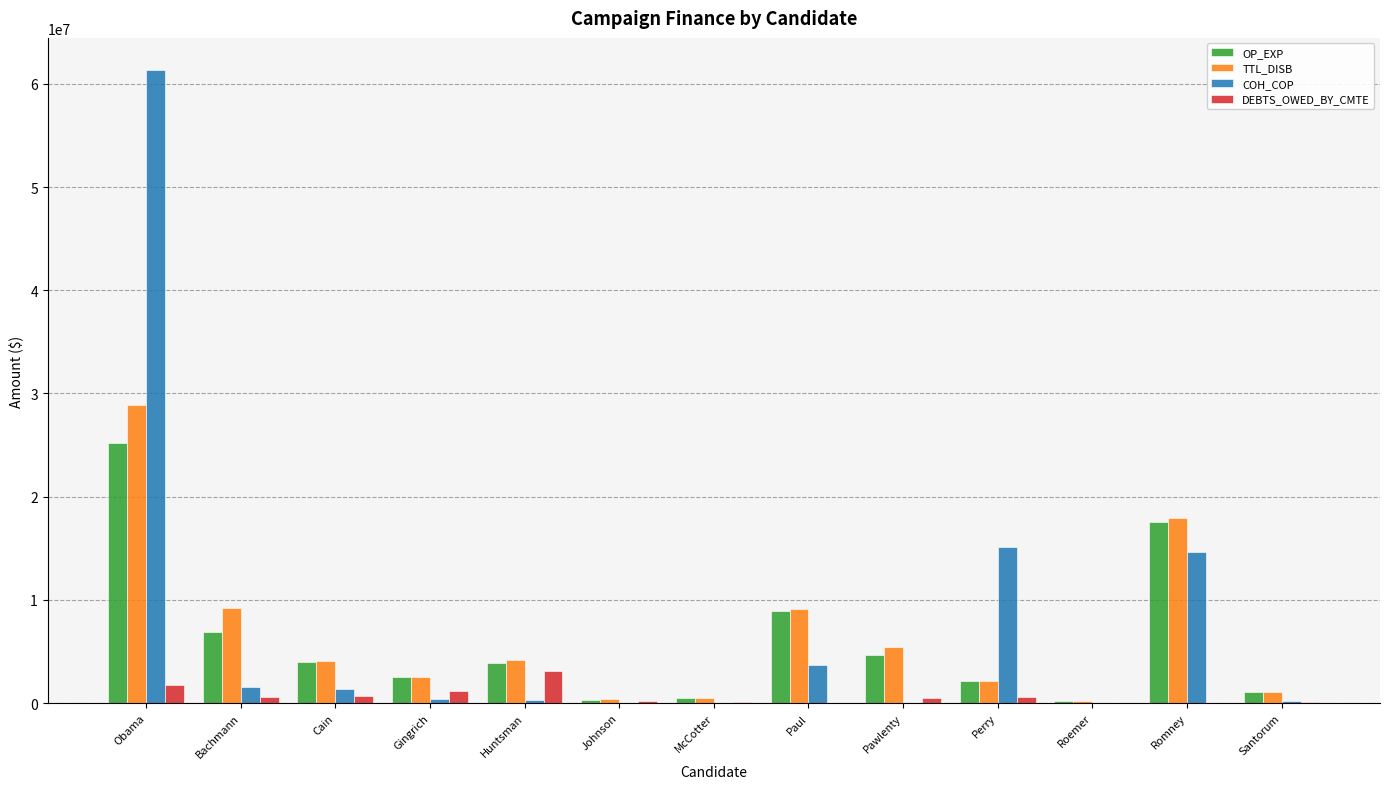

Between Perry and Santorum, which series saw the biggest shift?

COH_COP